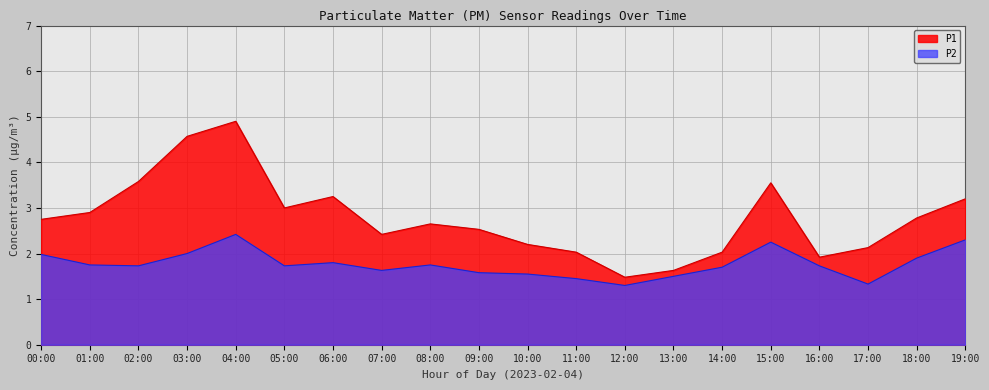

At which category is the sum across all series the highest?

04:00